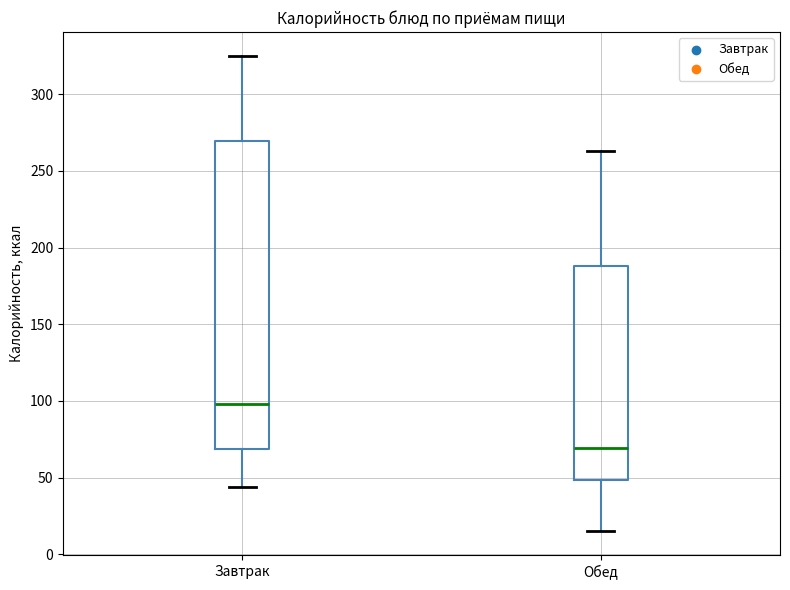

Which box's median line is the lowest?

Обед